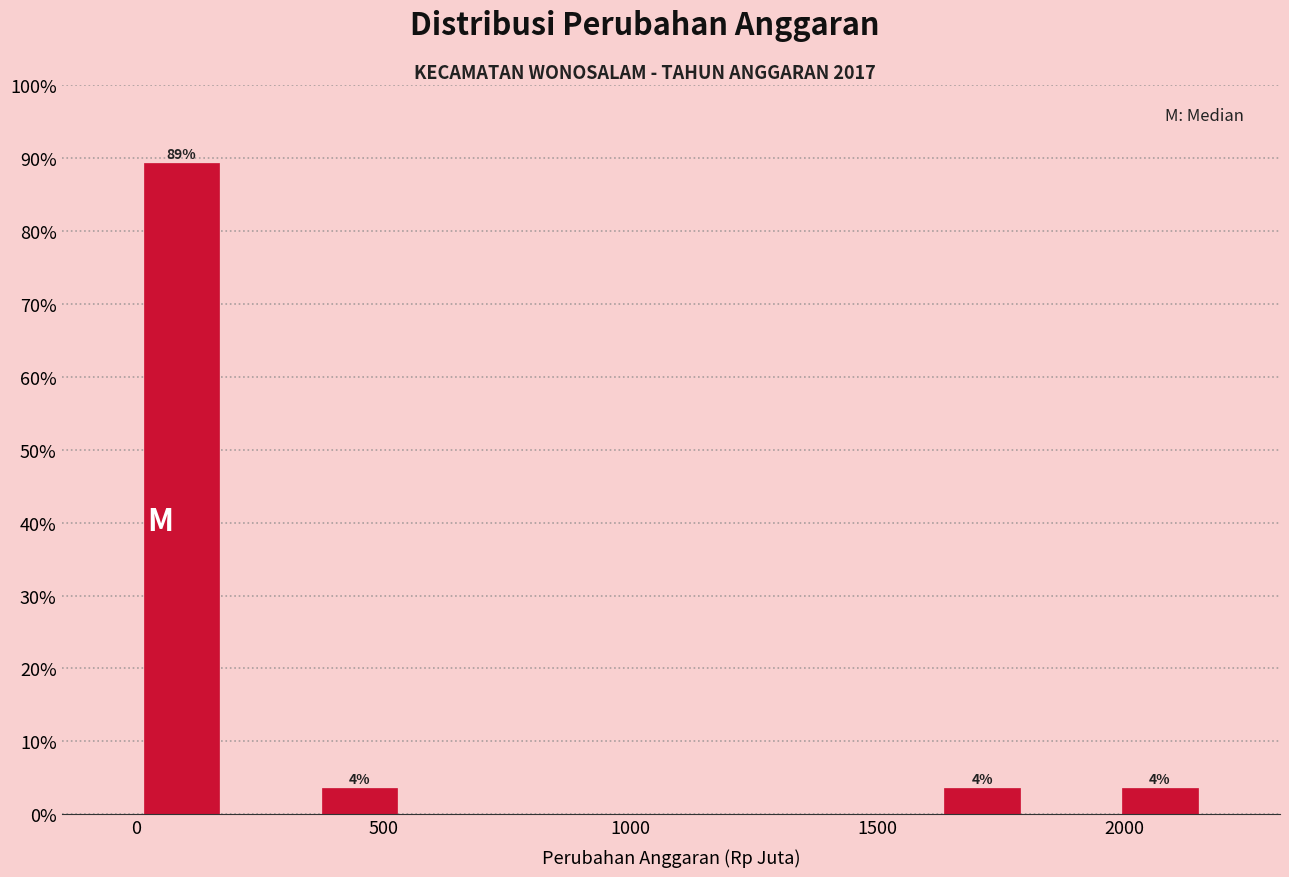

Around what value on the x-axis is the tallest bar? Give the approximate position of its centre, as read against the axis.

100